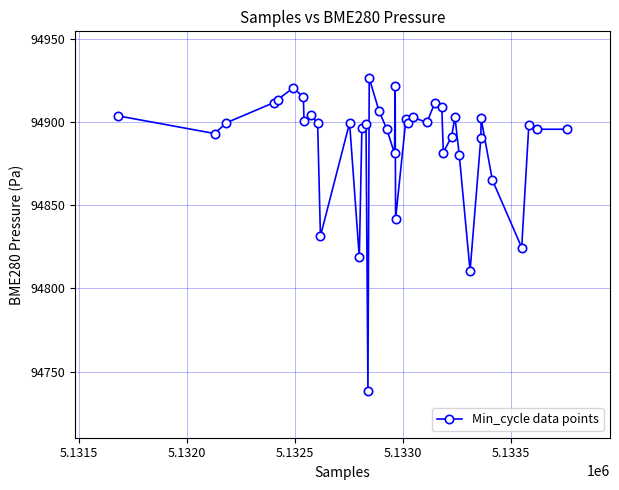

True or false: there are more than 0 points higher than both neighbors.

True